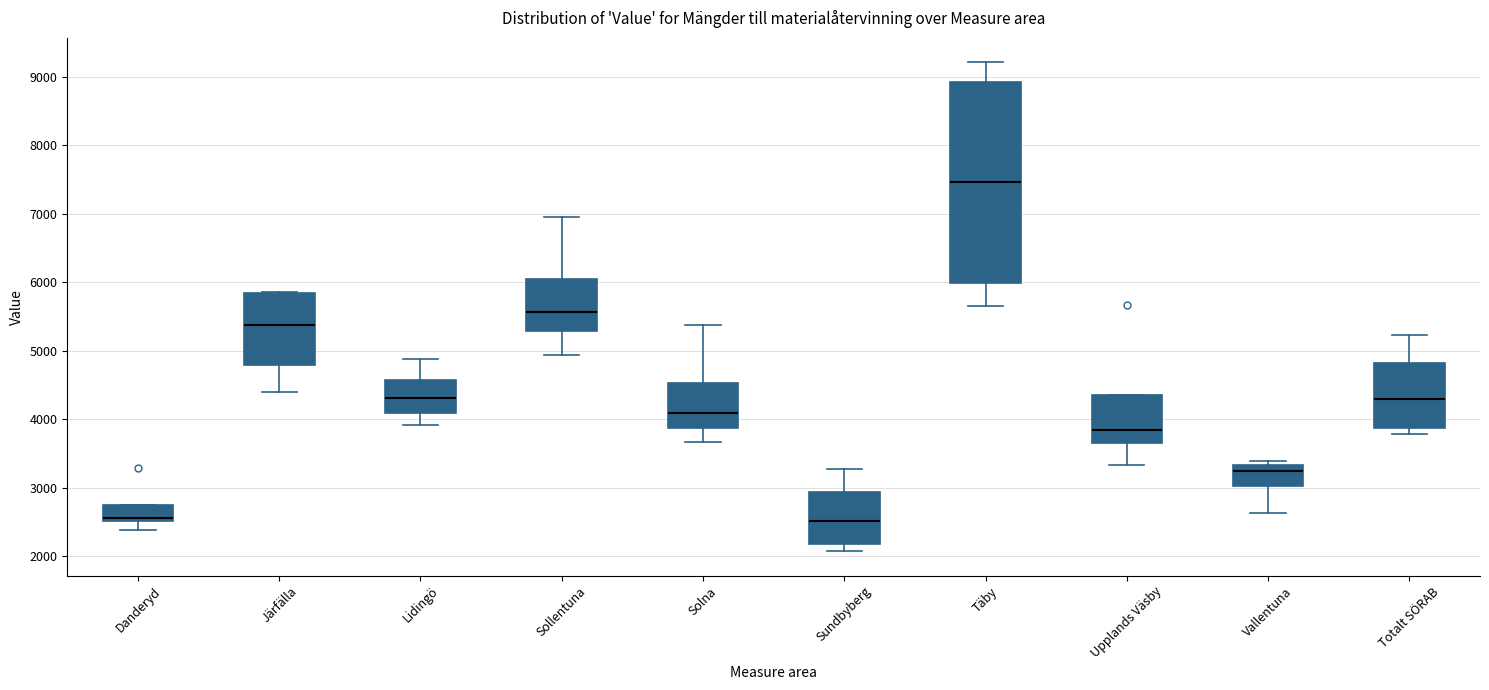

Comparing the boxes themselves (not the whiskers), which one is the tallest?

Täby